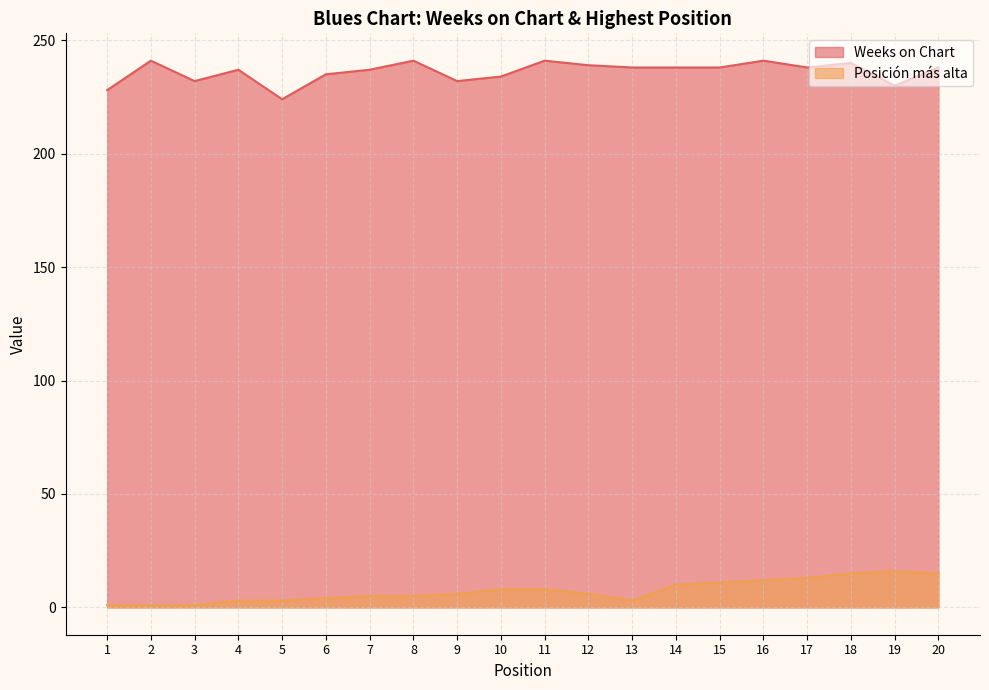

Which series changed the most between 4 and 20?

Posición más alta